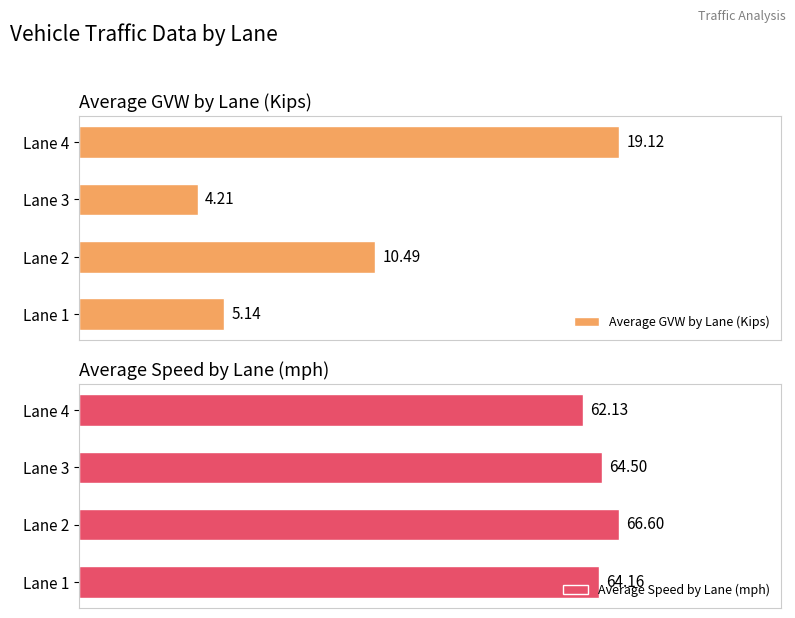

Reading right to left, transcribe all the data shown in this chart.

Average GVW by Lane (Kips): 19.1	4.2	10.5	5.1
Average Speed by Lane (mph): 62.1	64.5	66.6	64.2